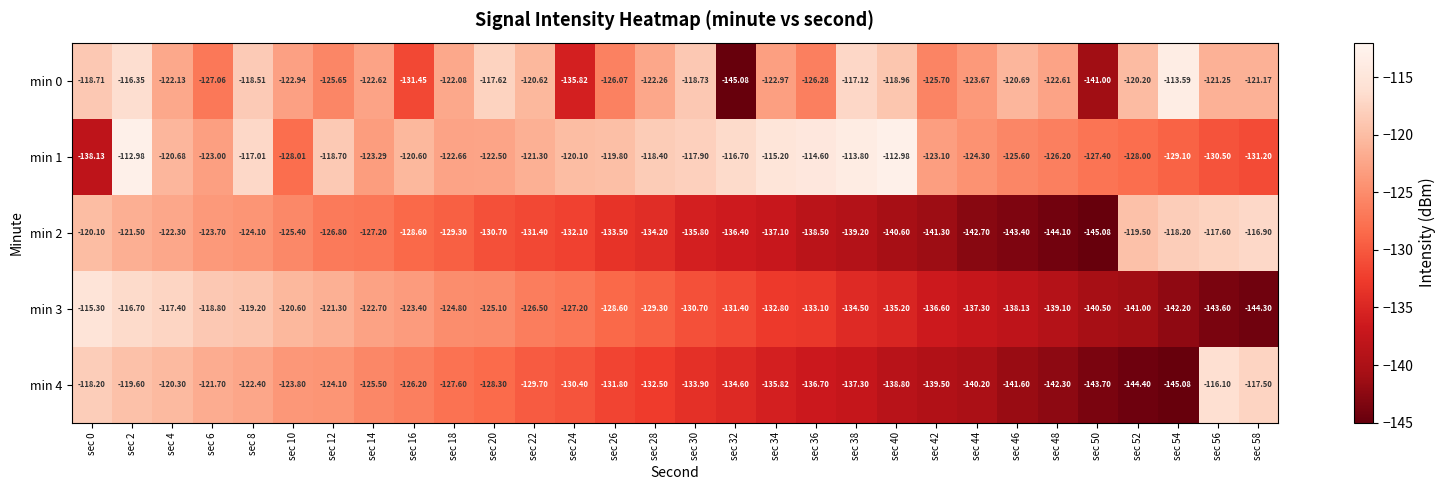

Is the value of min 0 at sec 26 greater than the value of min 4 at sec 26?

Yes